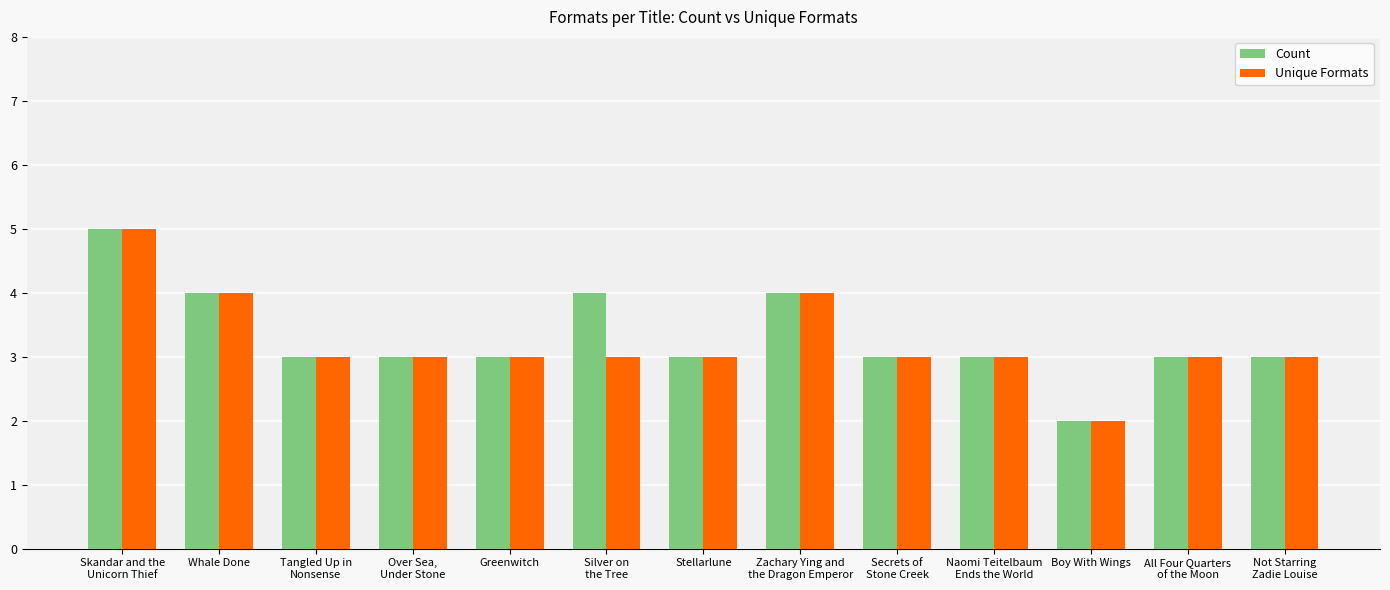

What is the sum of the Count values at Greenwitch and Boy With Wings?

5